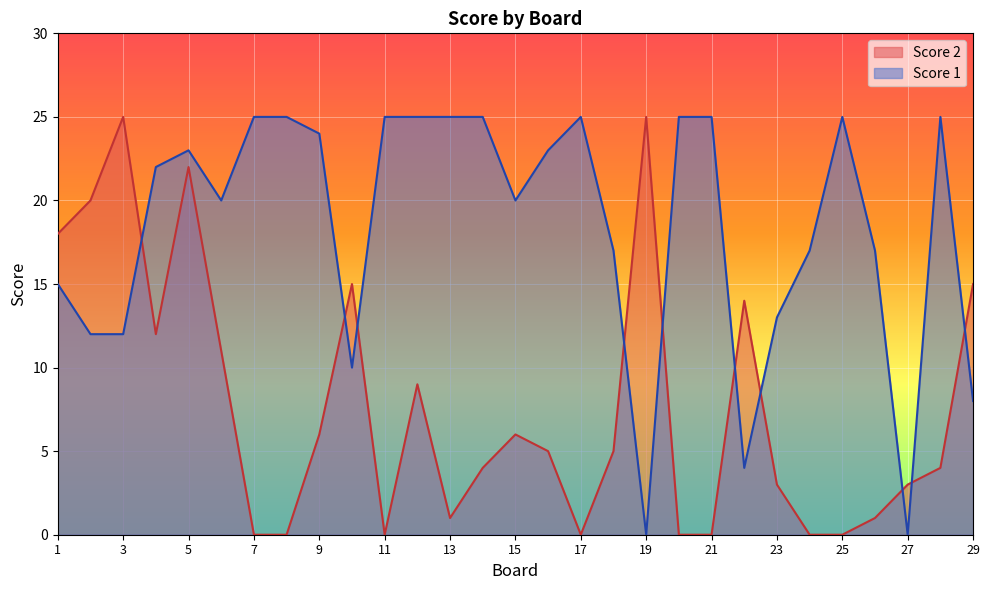

The Score 1 series shows 14 at 17. True or false?

False